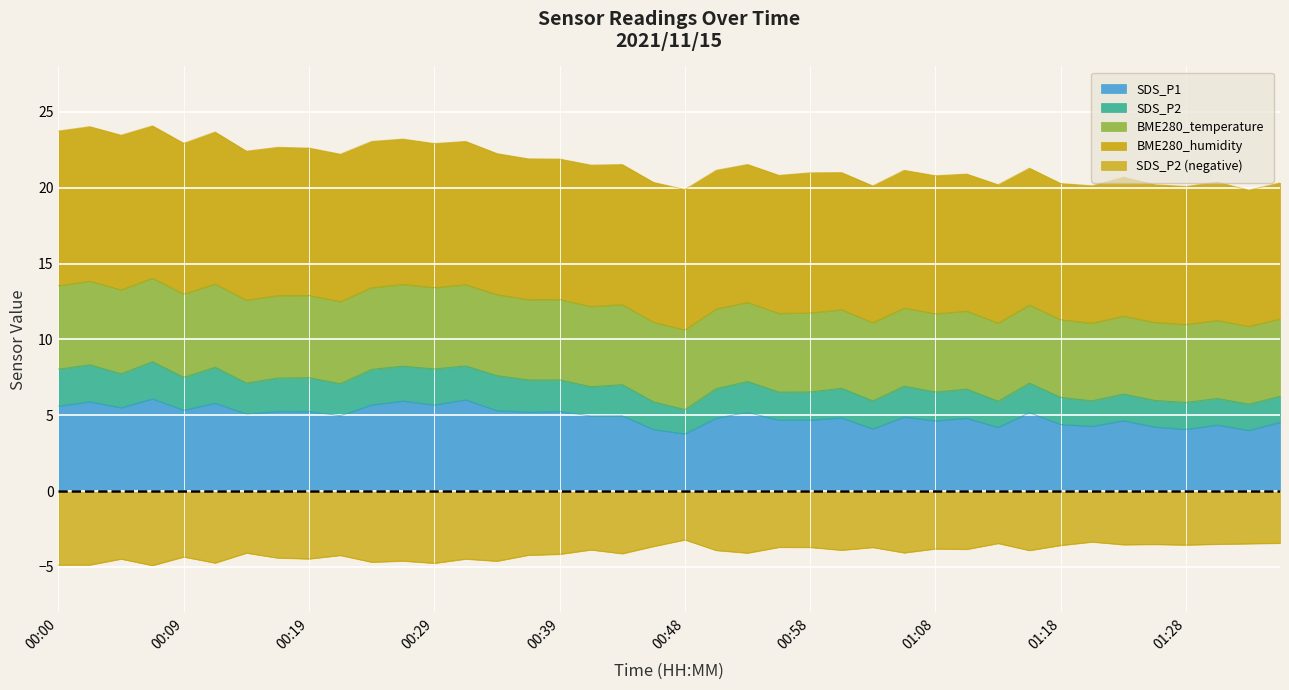

Which category has the lowest value in the SDS_P1 series?

00:48